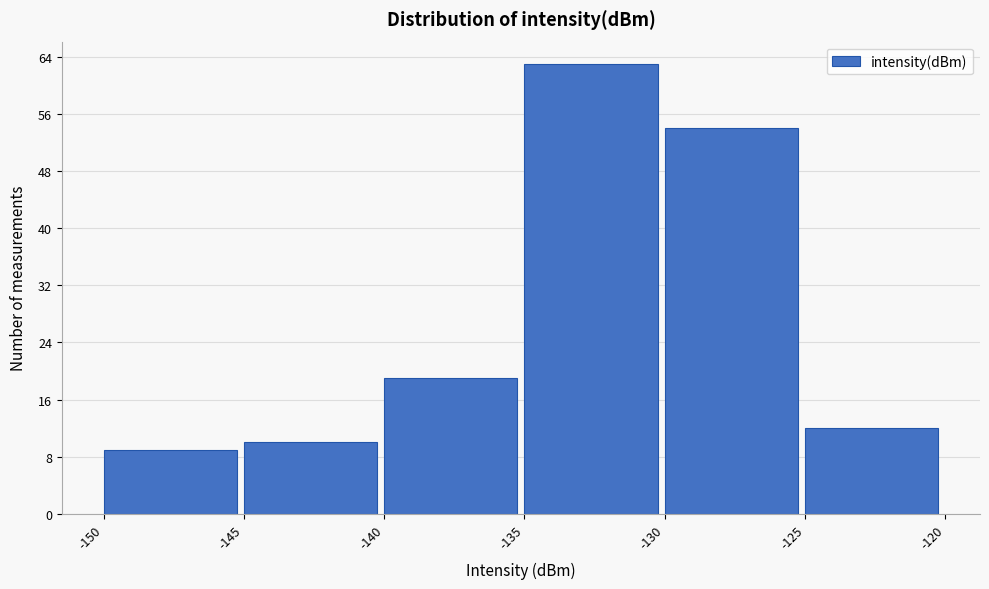

How tall is the bar that spans -135 to -130 on the x-axis? The values are not printed on the chart, so give them approximately, as read against the axis.

63